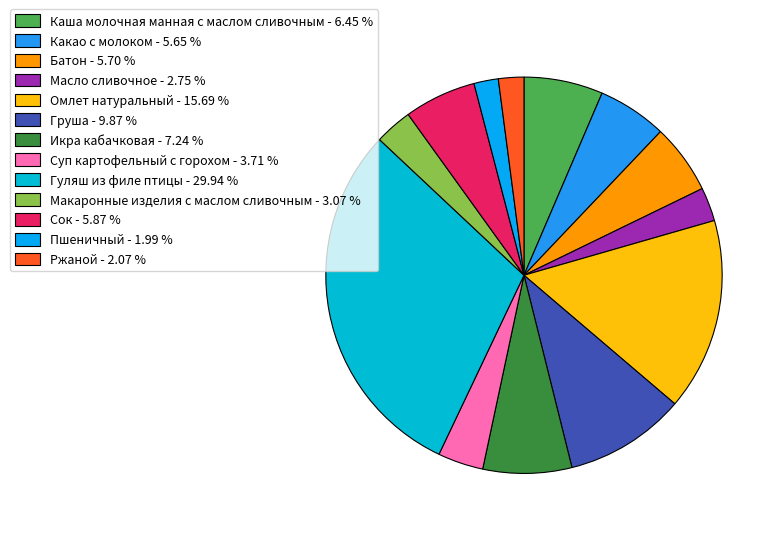

The Груша slice represents 15% of the pie. True or false?

False